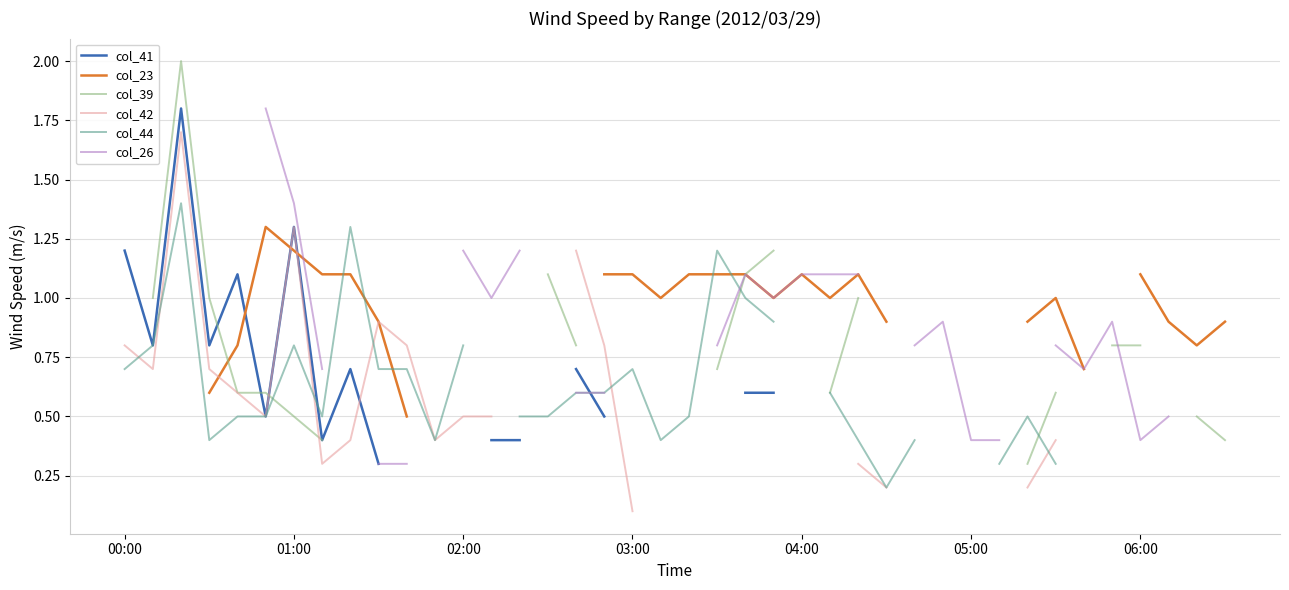

Is it true that col_39 equals 0.1 at 25?

False